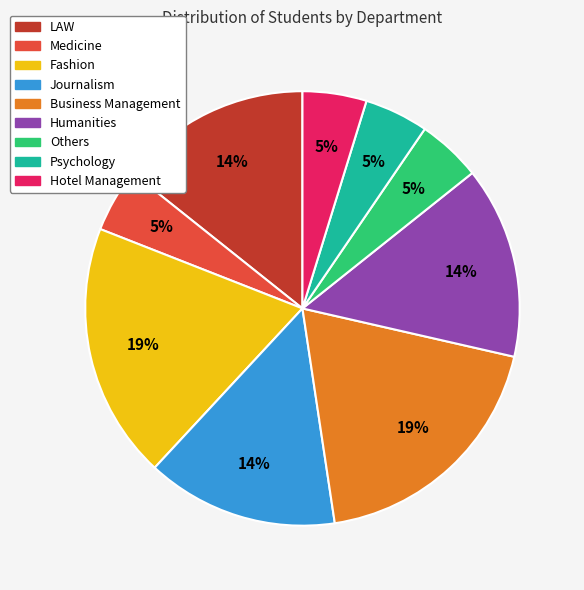

To the nearest percent, what is the difference between the largest and smallest slice percentages?

14%